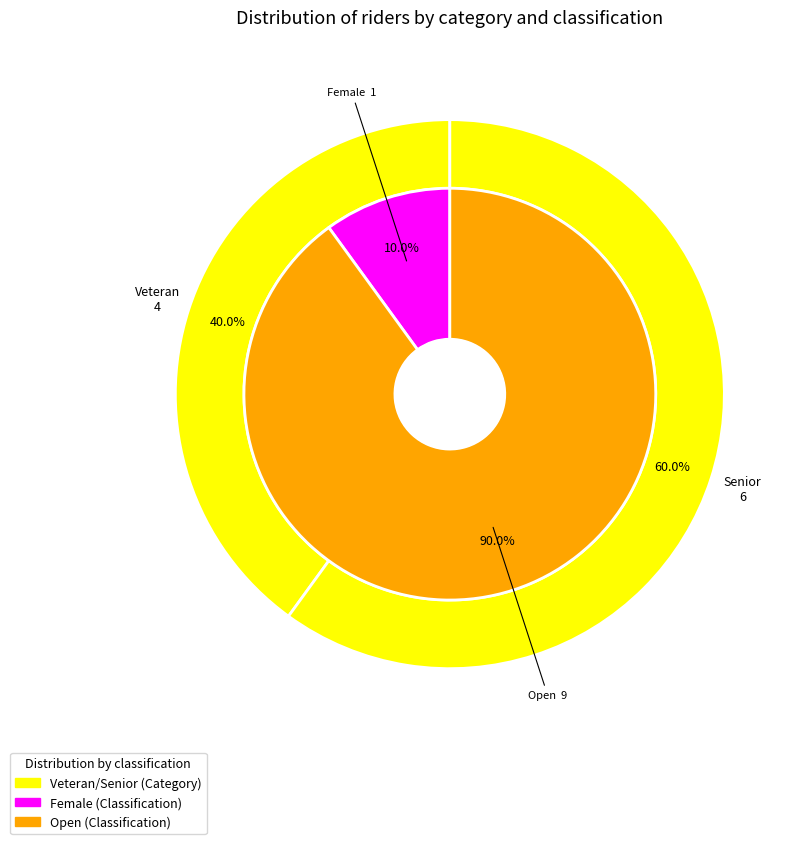

Which series has the widest spread of values?

classification_counts